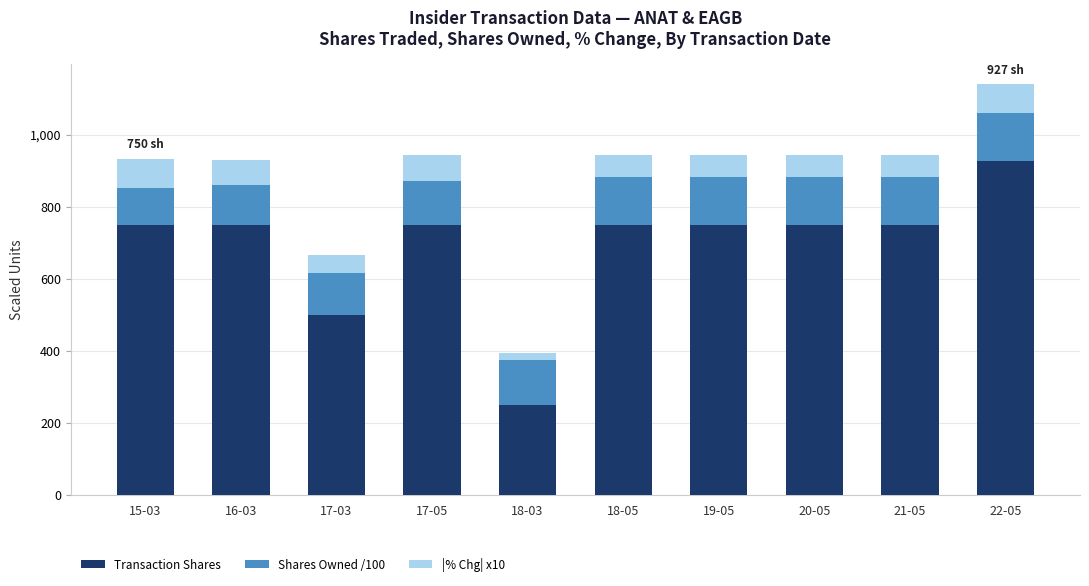

What is the difference between the second highest and minimum values in the Transaction Shares series?

500.0